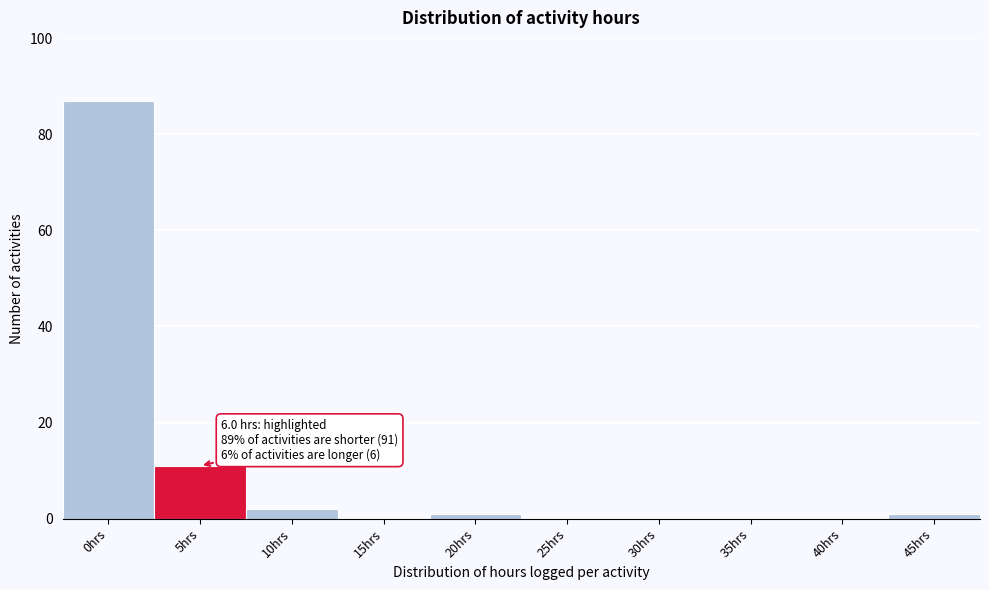

Reading left to right, list all the values displayed in this chart.

0hrs=87	5hrs=11	10hrs=2	15hrs=0	20hrs=1	25hrs=0	30hrs=0	35hrs=0	40hrs=0	45hrs=1